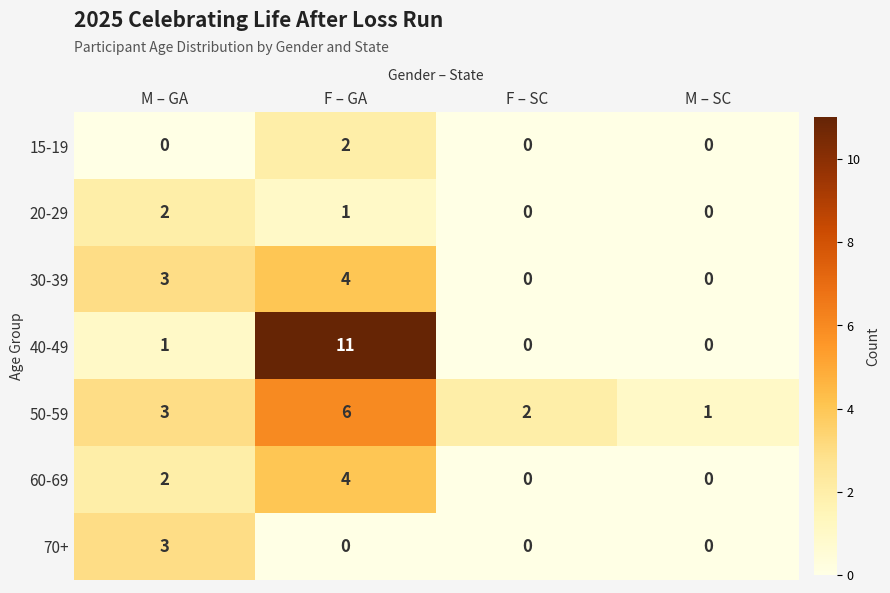

Reading right to left, extract all data points from this chart.

15-19: 0	0	2	0
20-29: 0	0	1	2
30-39: 0	0	4	3
40-49: 0	0	11	1
50-59: 1	2	6	3
60-69: 0	0	4	2
70+: 0	0	0	3